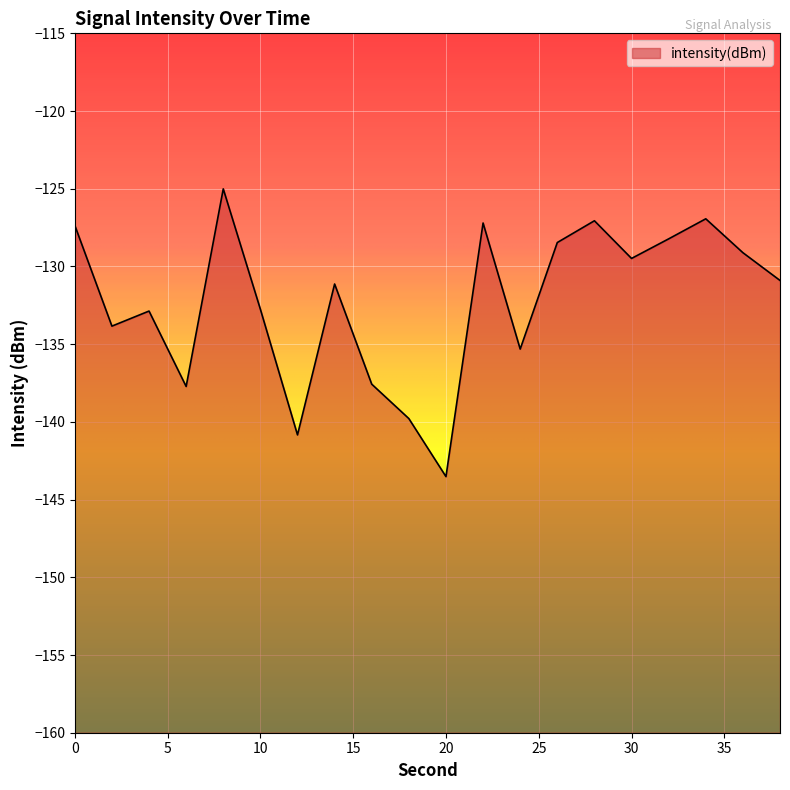

What is the minimum value shown in the chart?

-143.5